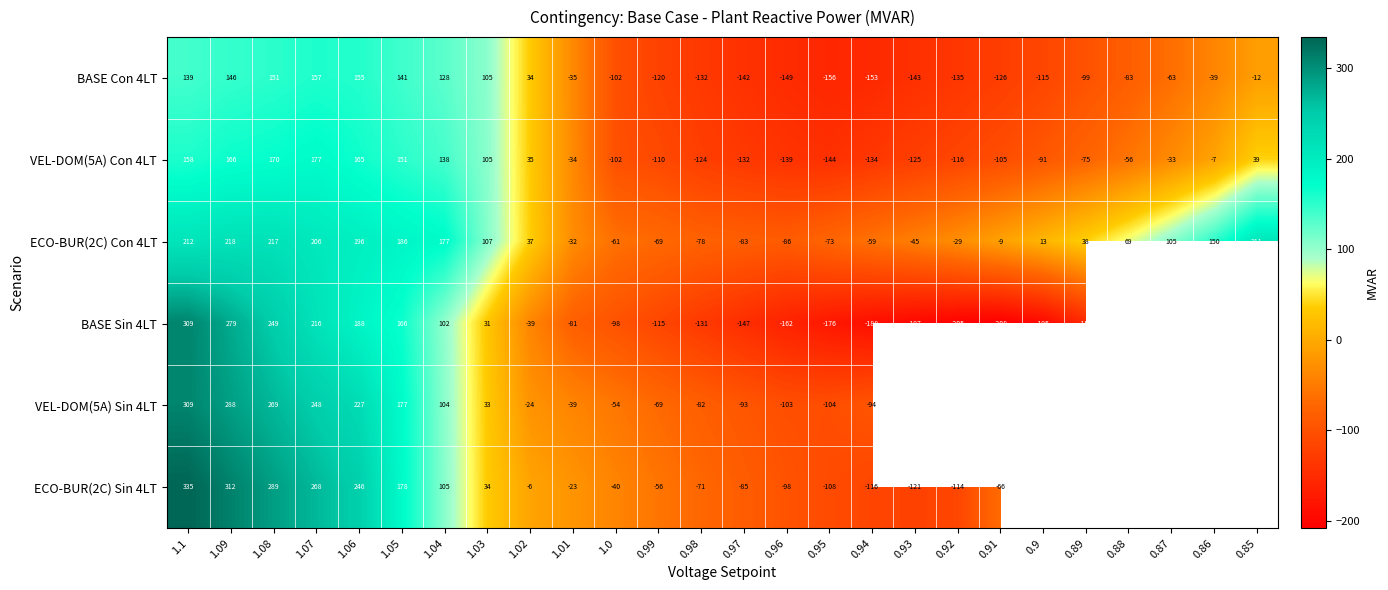

Is the value of BASE Con 4LT at 0.88 greater than the value of ECO-BUR(2C) Con 4LT at 1.09?

No